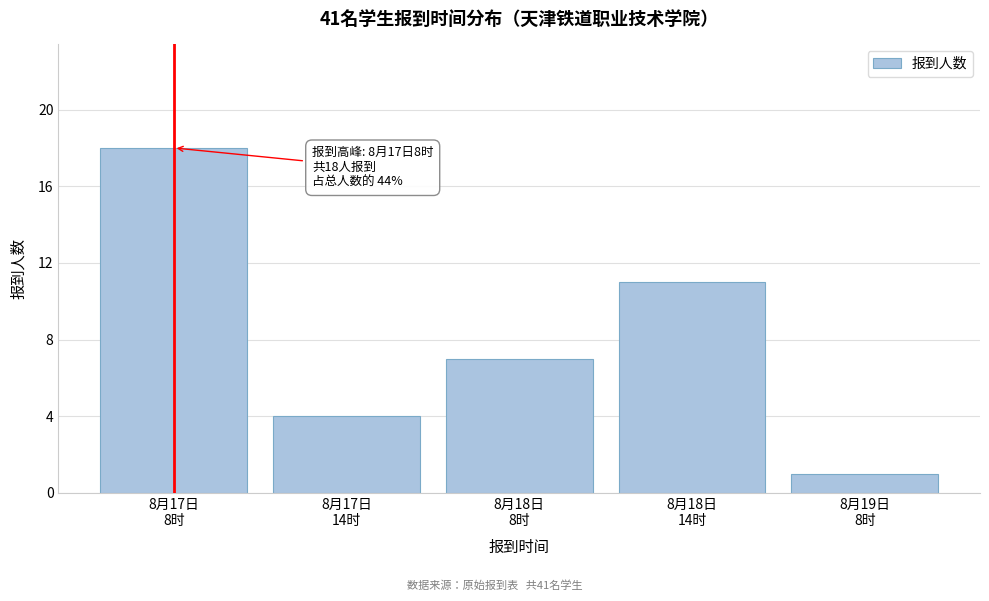

Reading left to right, list all the values displayed in this chart.

18	4	7	11	1